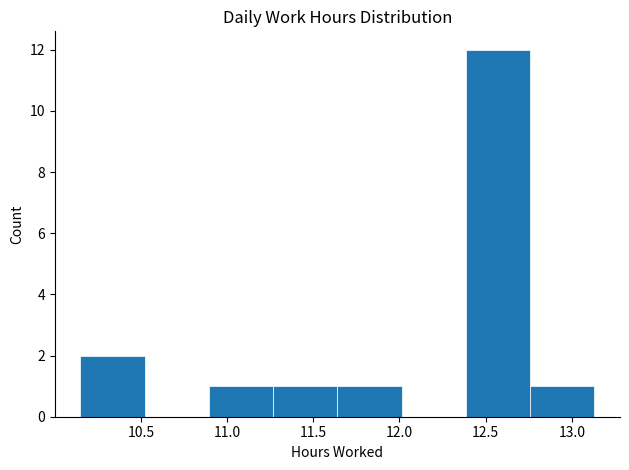

Over which range of the x-axis is the bar tallest?

12.40 to 12.75